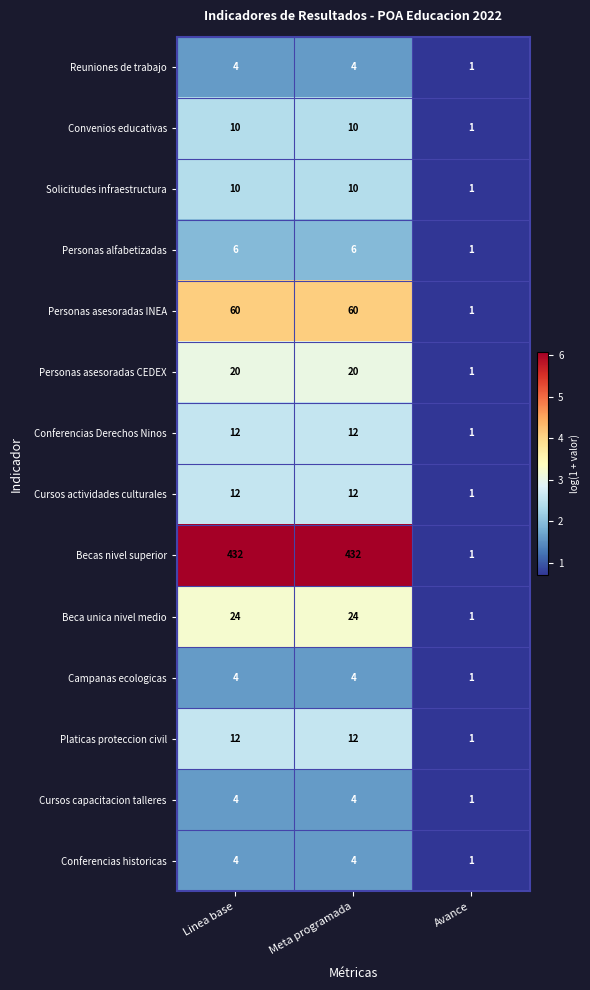

What is the greatest value displayed?

432